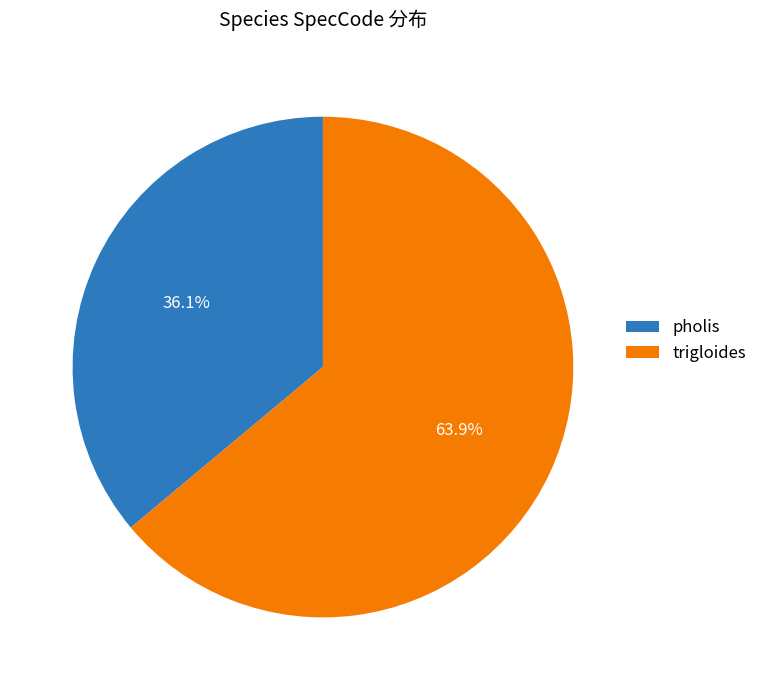

To the nearest percent, what is the combined percentage of trigloides and pholis?

100%